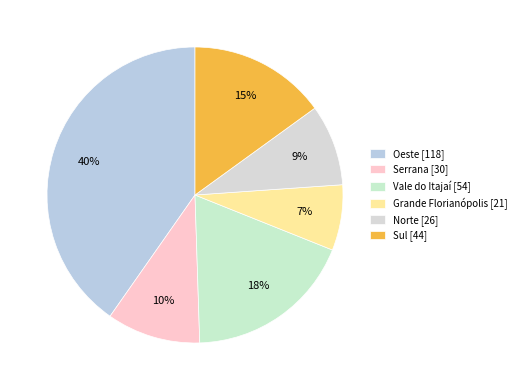

How many slices are in this pie chart?

6